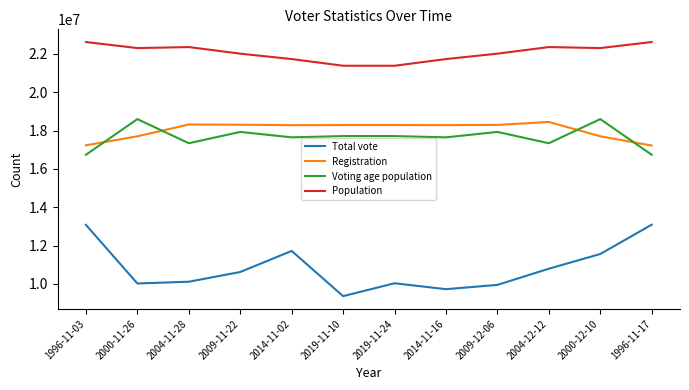

At which label does Total vote reach its minimum?

2019-11-10